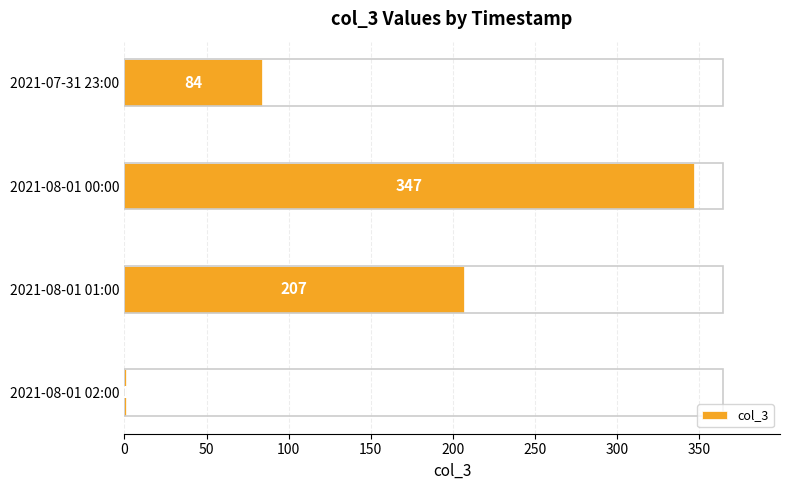

How many series are shown in this chart?

1